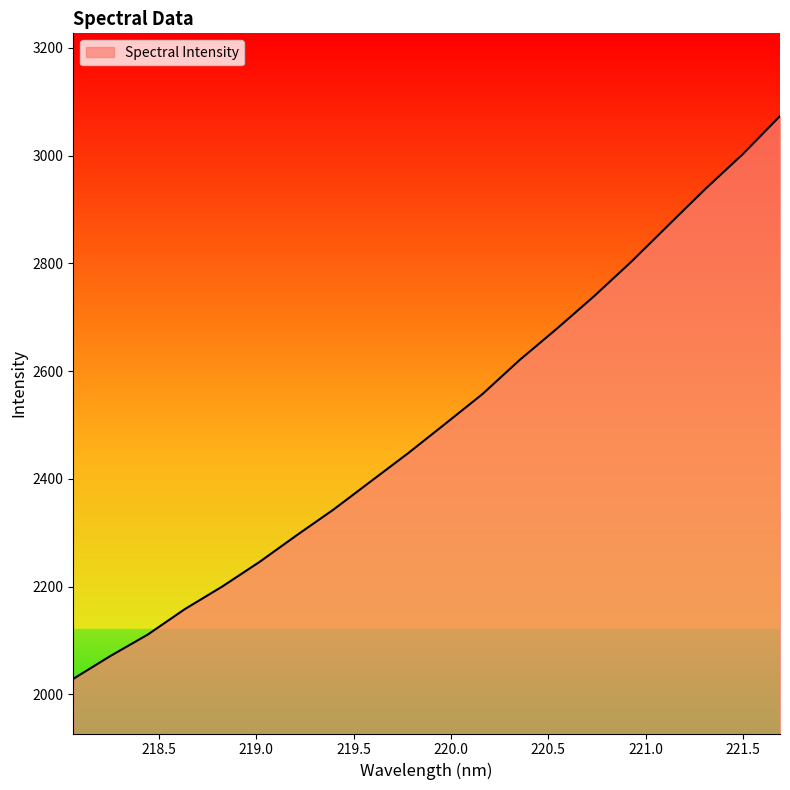

What is the smallest value displayed?

2028.6